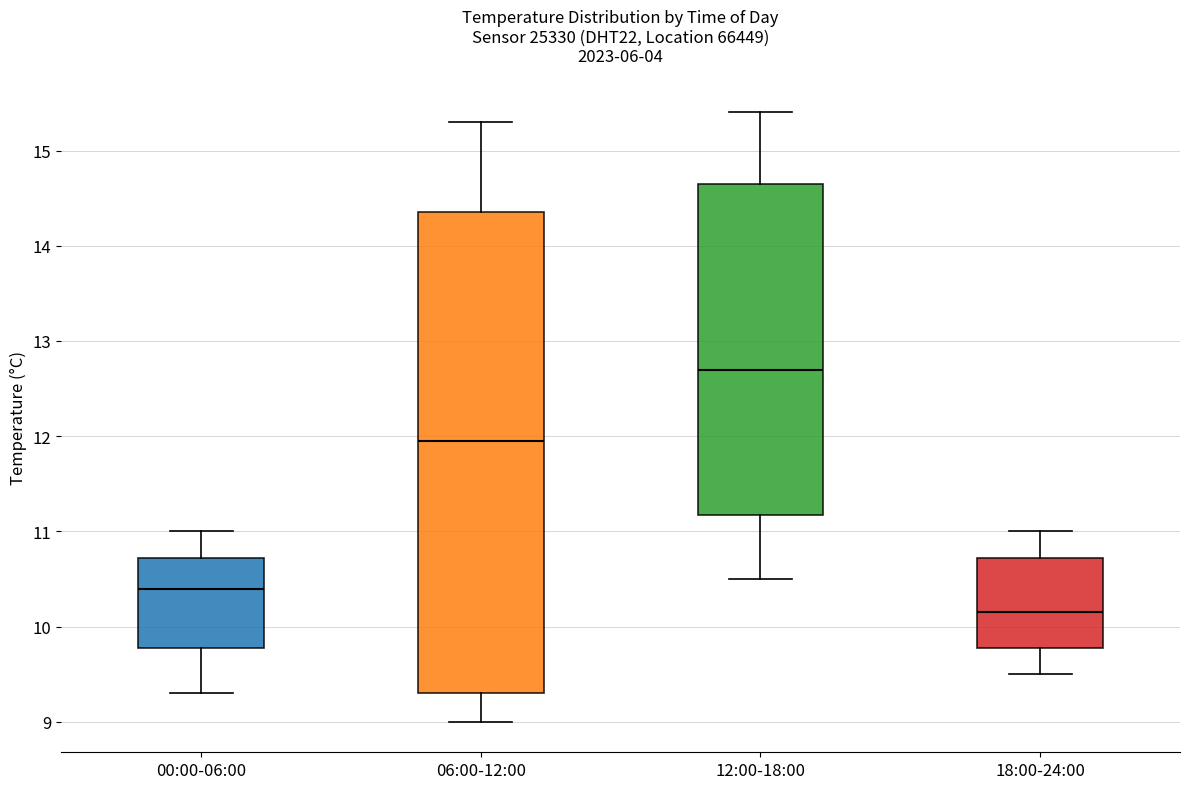

Where is the upper edge of the box for 06:00-12:00 on the y-axis? The values are not printed on the chart, so give them approximately, as read against the axis.

14.4